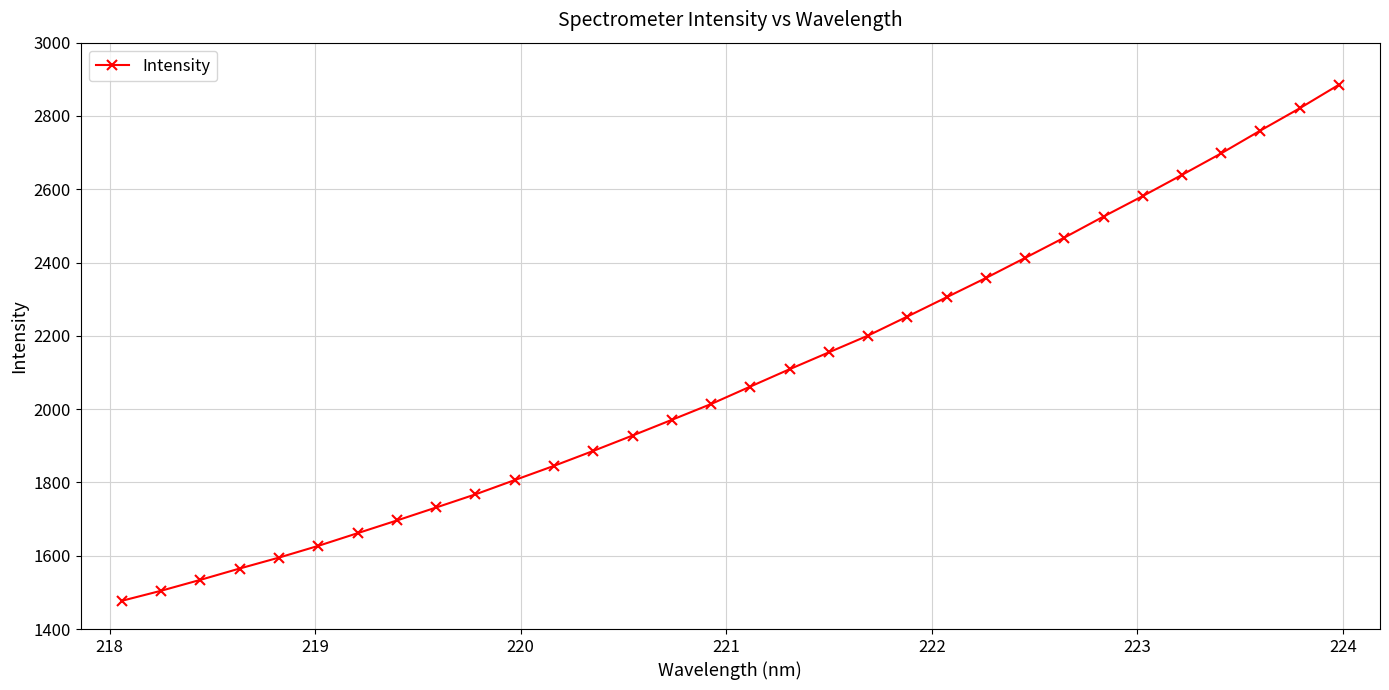

Is this an area chart (filled region under the line)?

No